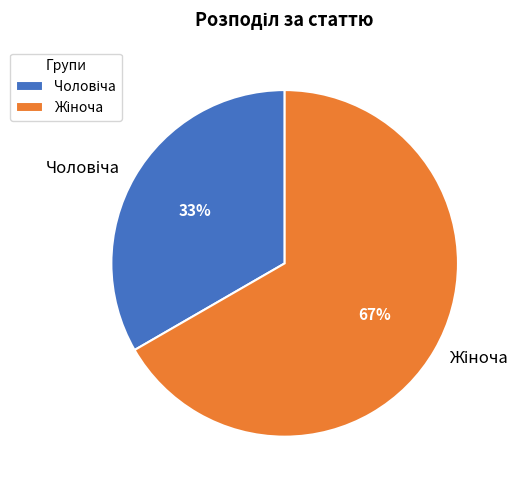

To the nearest percent, what is the average slice percentage?

50%